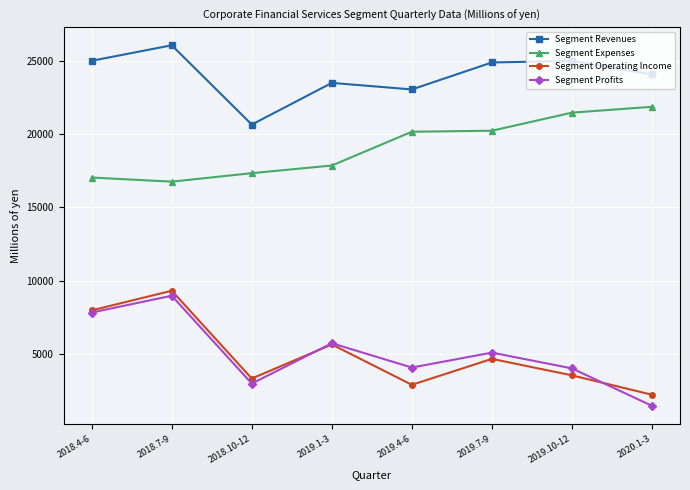

Which category has the highest value in the Segment Revenues series?

2018.7-9